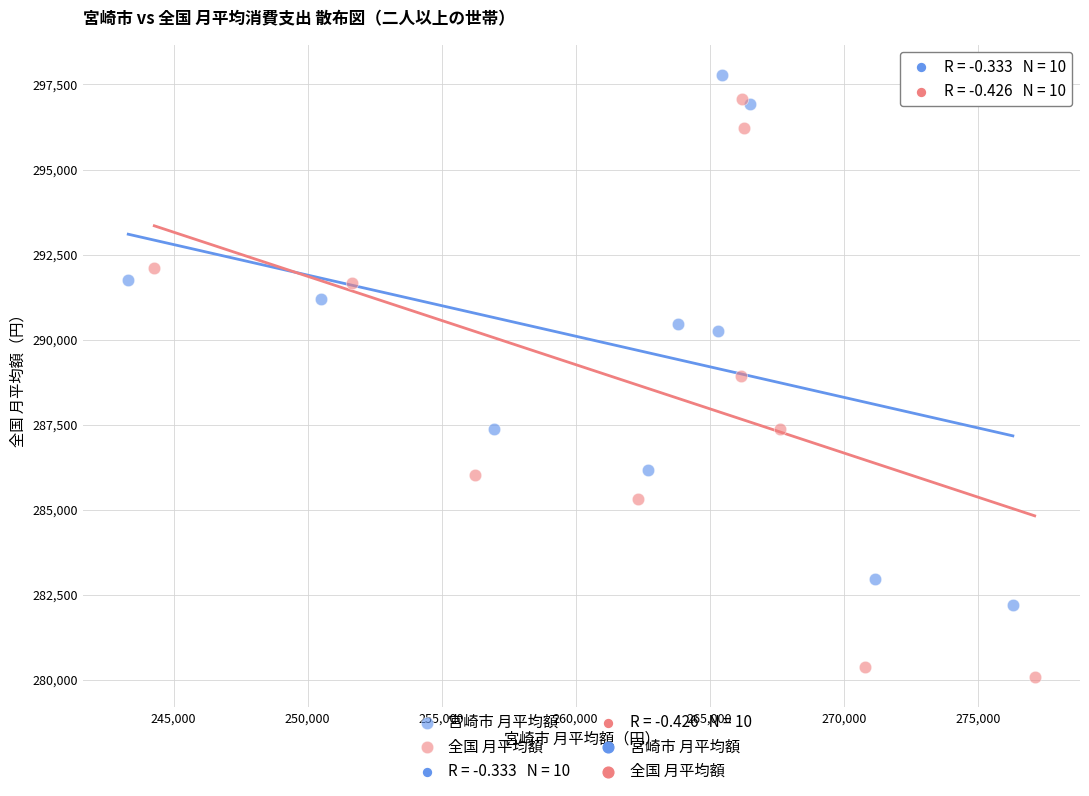

Which series has the largest Y range (max minus min)?

全国 月平均額